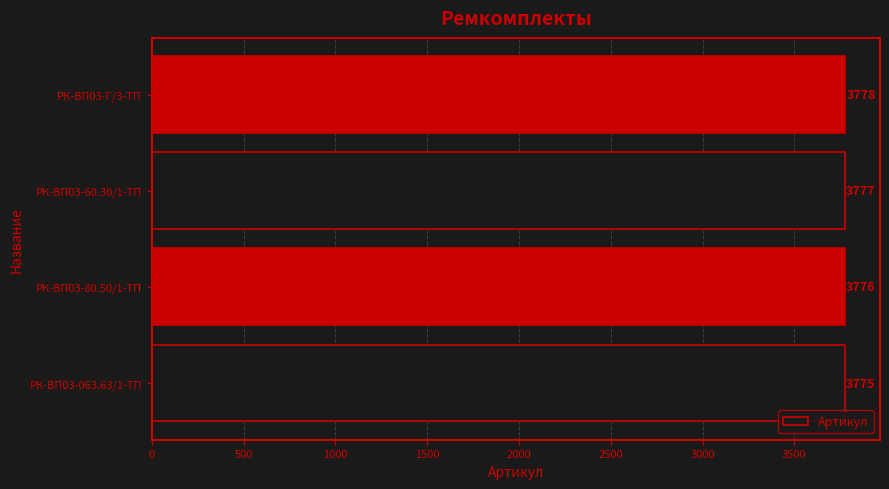

Are the bars horizontal?

Yes